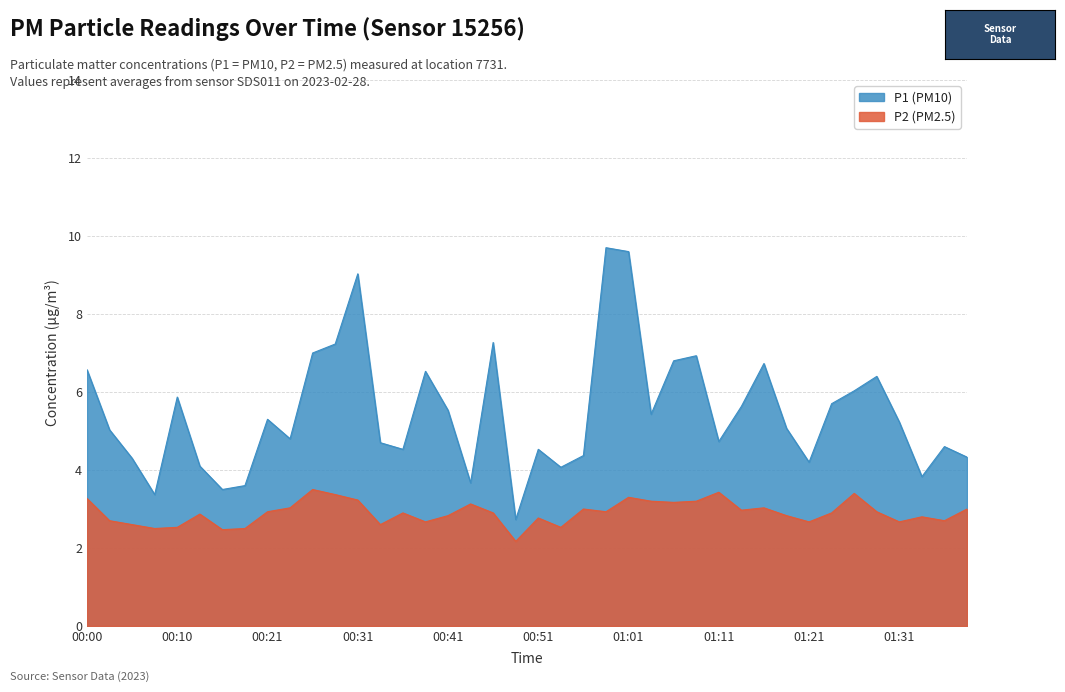

What is the approximate value of P1 at 00:15?

3.5